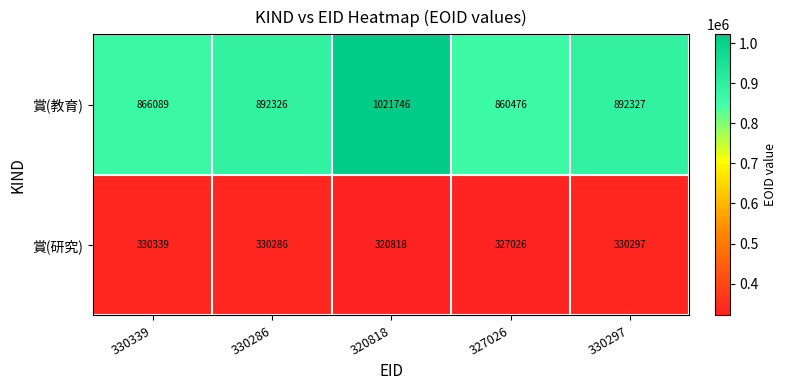

How many data points does each series have?

5